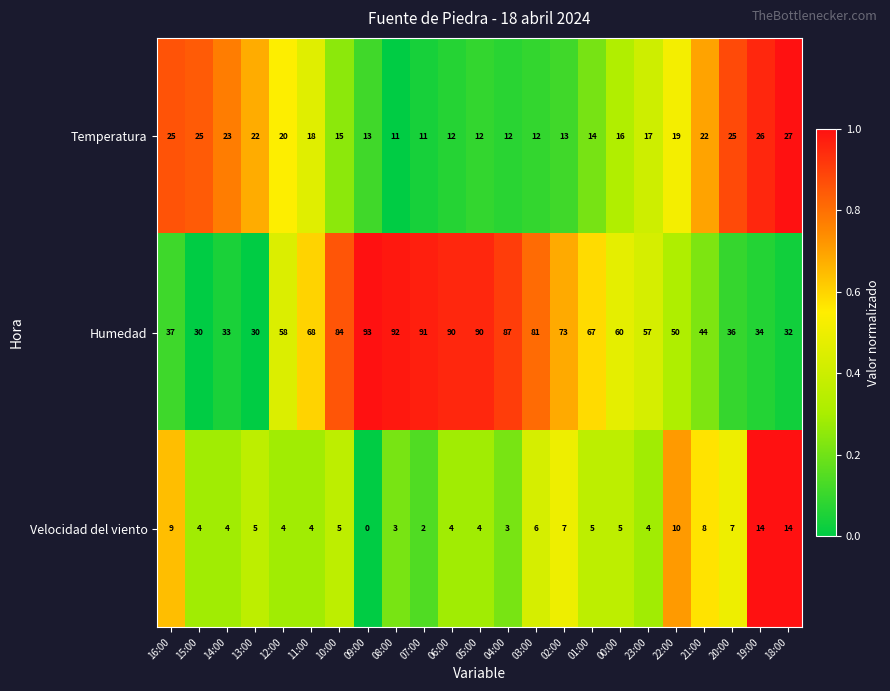

List the series in order of their peak value, lowest first.

Velocidad del viento, Temperatura, Humedad